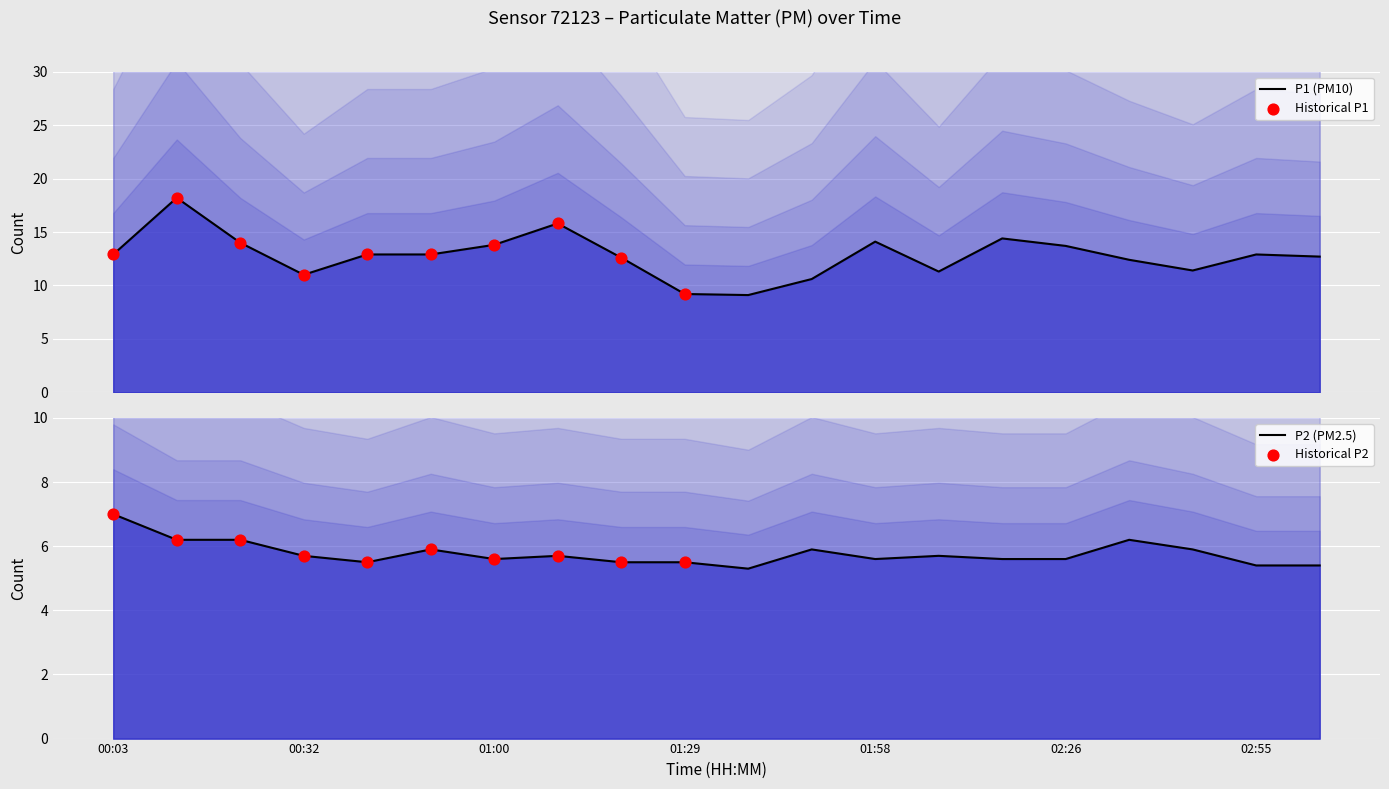

Which series has the widest spread of Y values?

P1